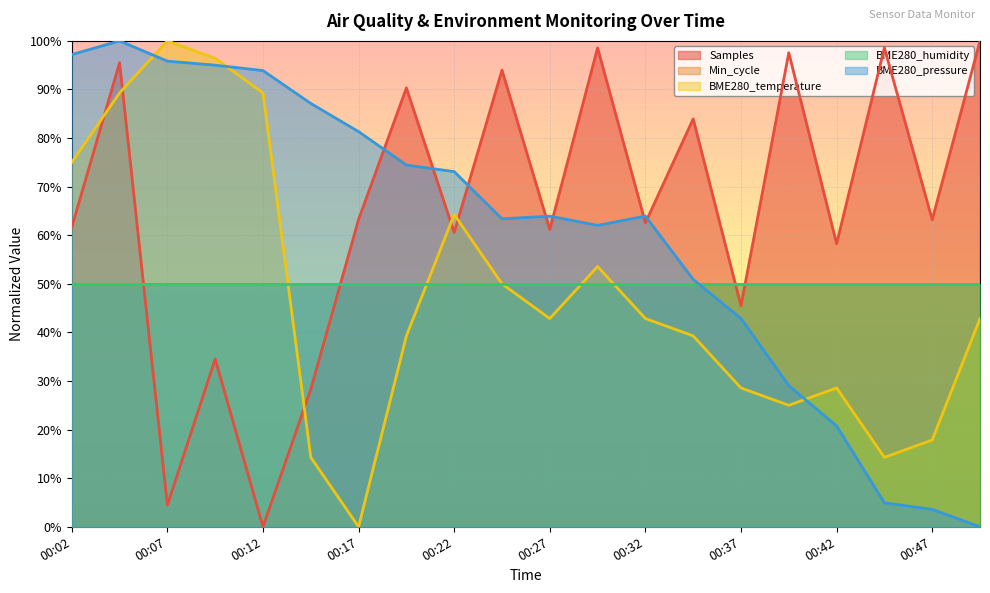

How many interior local peaks does the BME280_pressure series have?

3